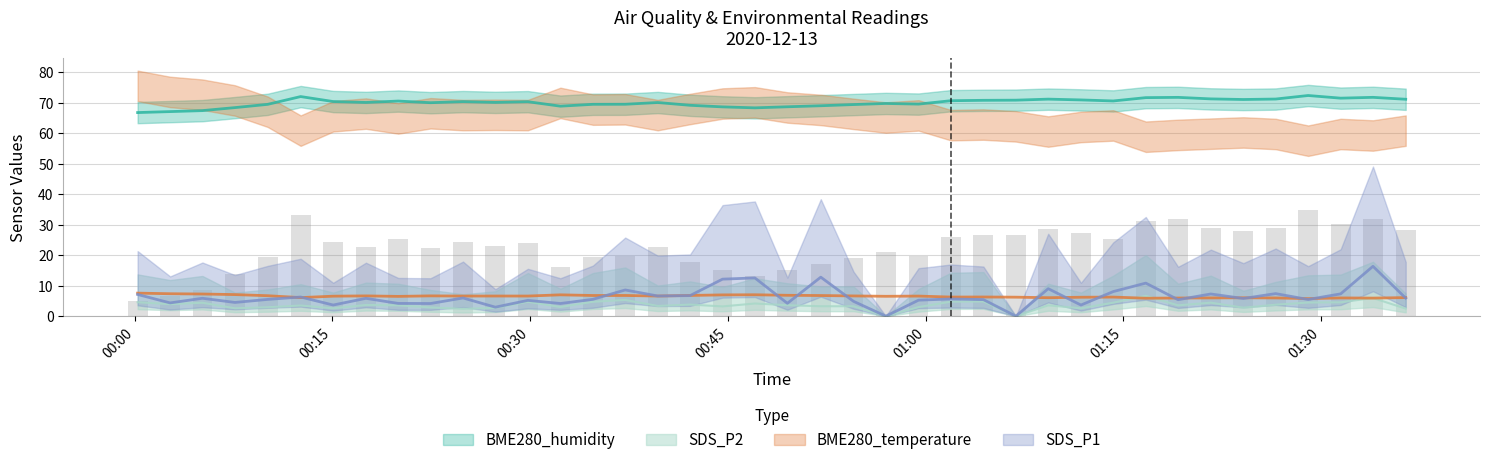

Which series has the largest total across all categories?

BME280_humidity